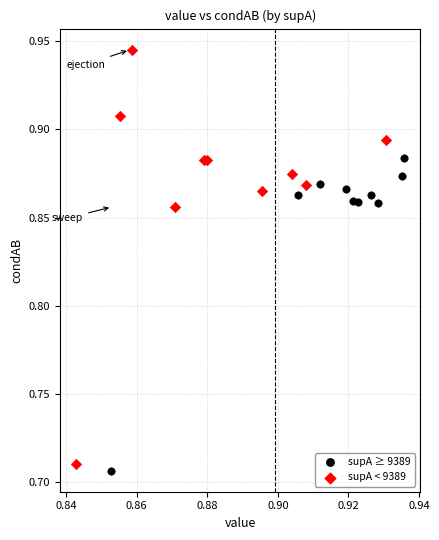

Which series reaches the maximum Y coordinate?

supA < 9389